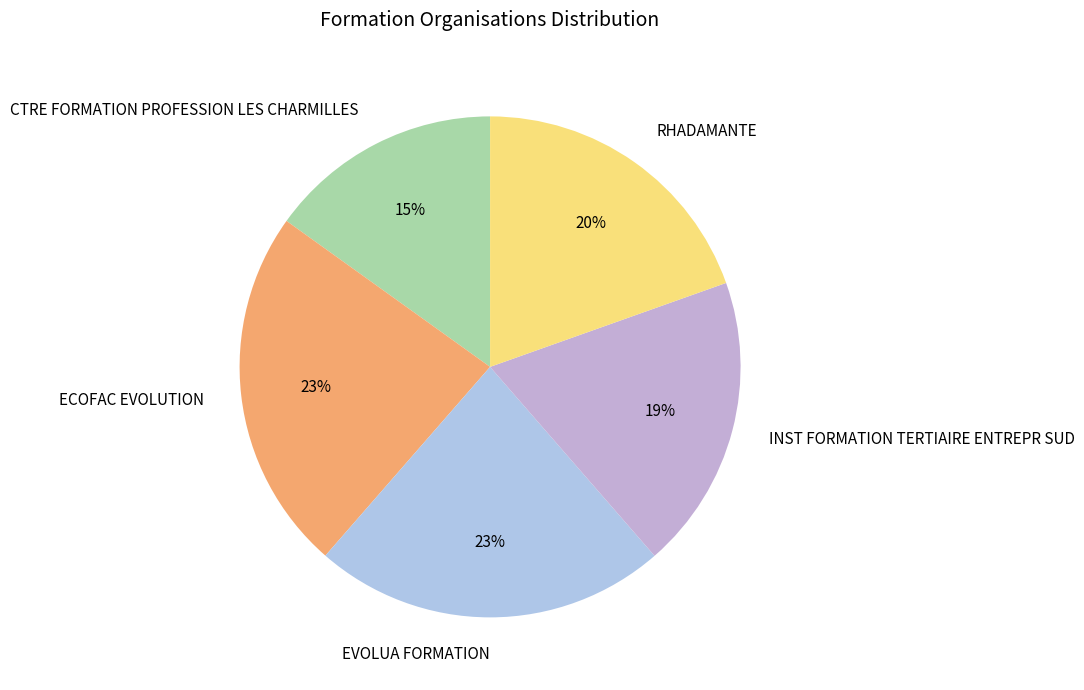

Which category has the smallest portion of the pie?

CTRE FORMATION PROFESSION LES CHARMILLES